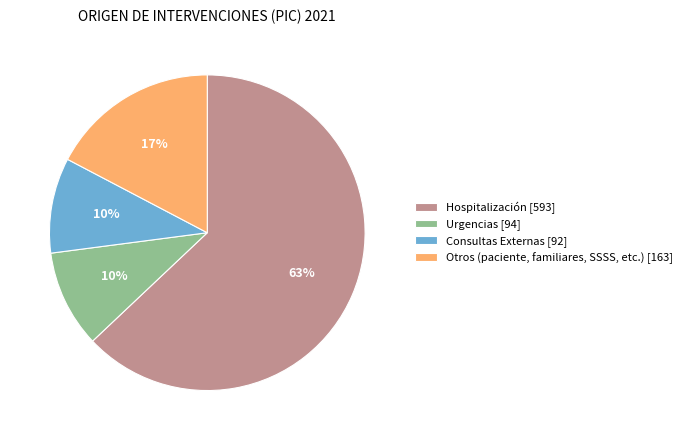

How many slices are in this pie chart?

4